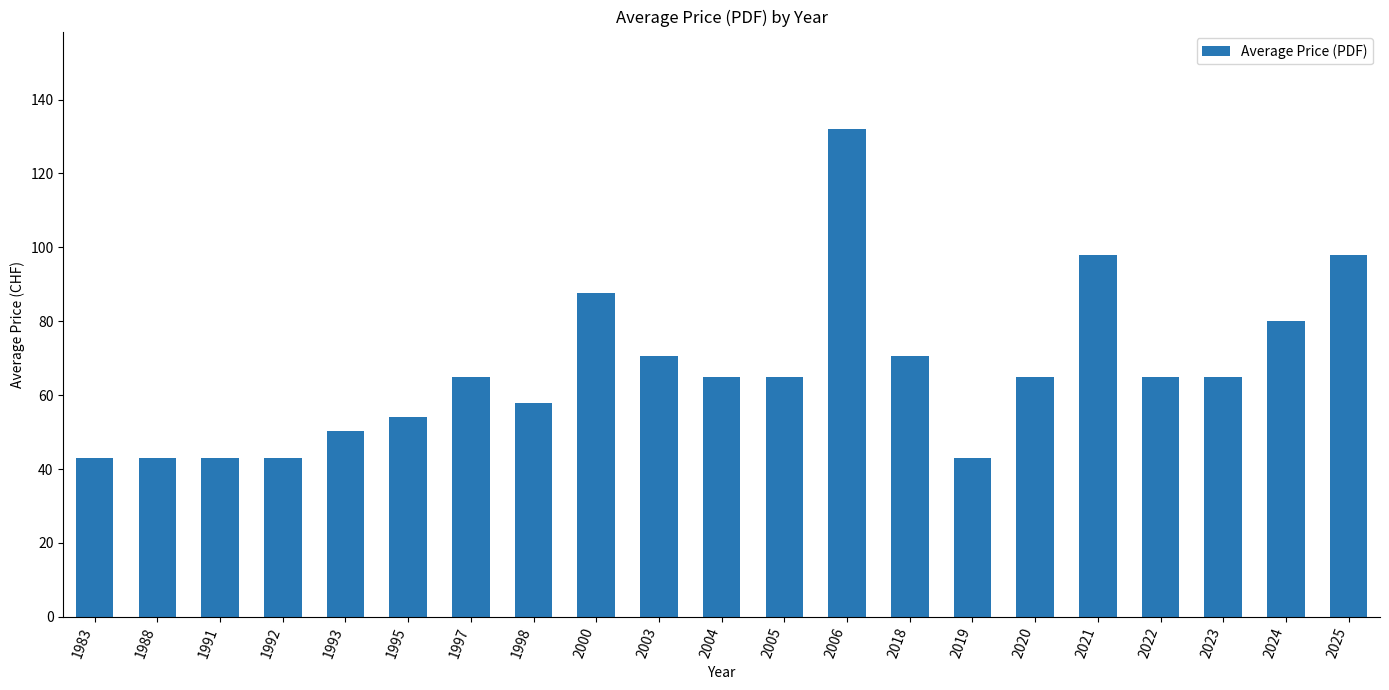

What is the minimum value shown in the chart?

43.0